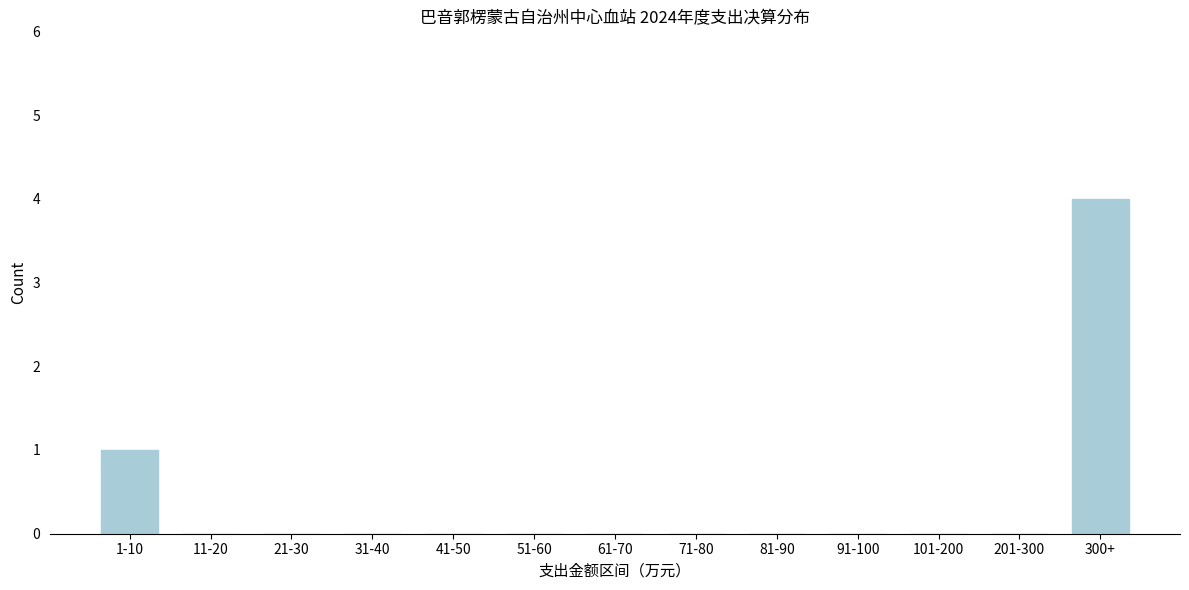

Reading right to left, what are all the values shown in this chart?

300+=4	201-300=0	101-200=0	91-100=0	81-90=0	71-80=0	61-70=0	51-60=0	41-50=0	31-40=0	21-30=0	11-20=0	1-10=1